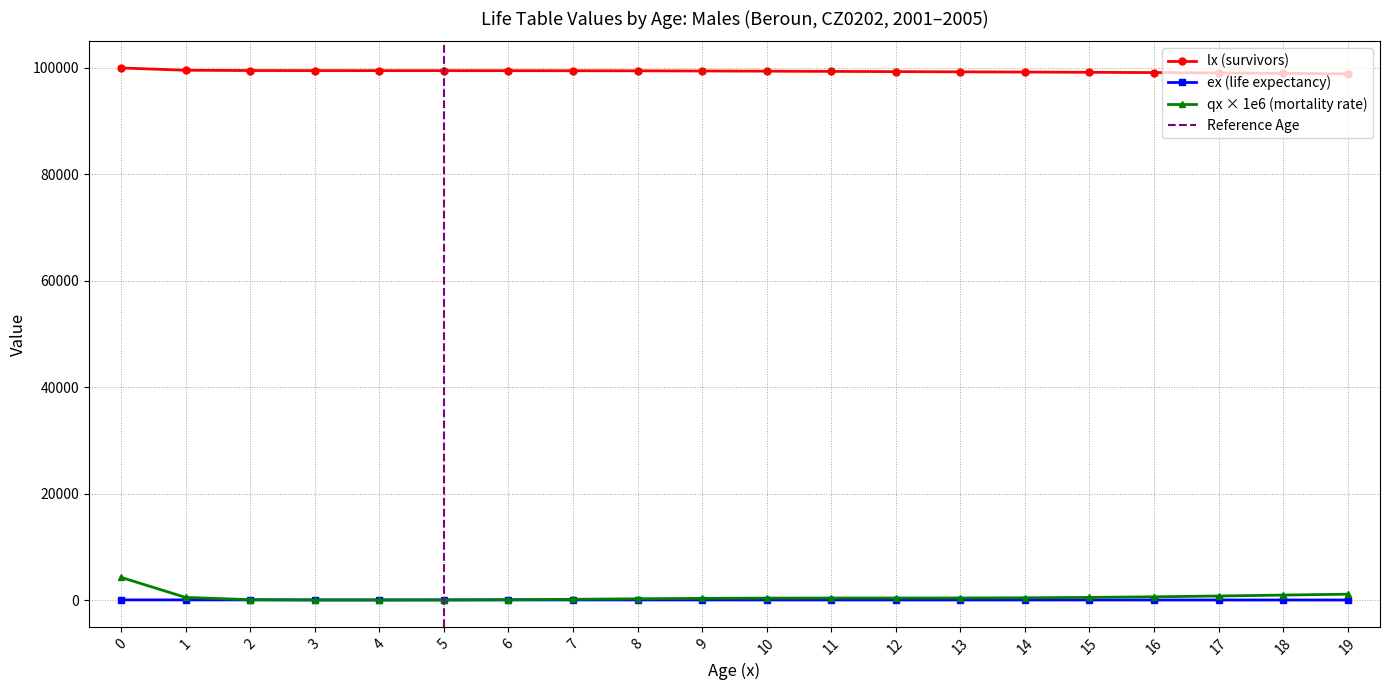

List the labels in order of value, smallest first.

19, 18, 17, 16, 15, 14, 13, 12, 11, 10, 9, 8, 7, 6, 5, 4, 3, 2, 1, 0